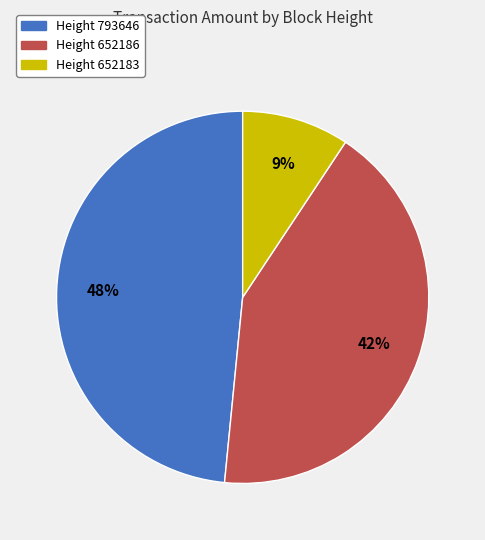

Between Height 793646 and Height 652183, which is larger?

Height 793646